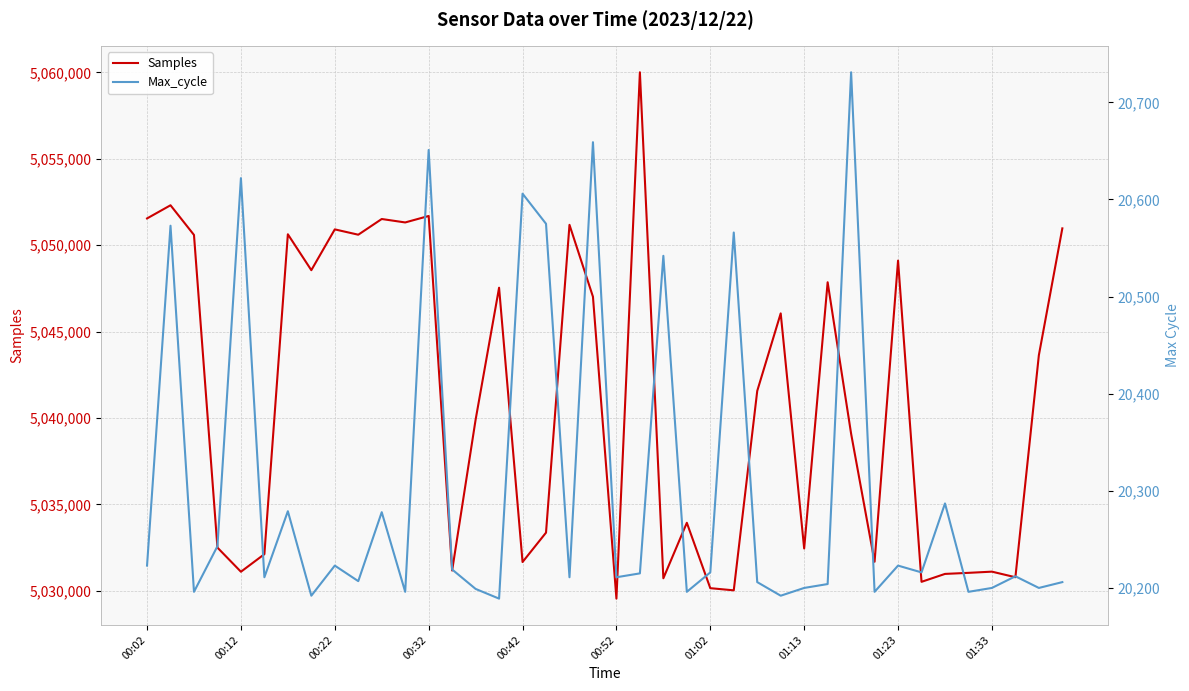

List the series in order of their peak value, highest first.

Samples, Max_cycle